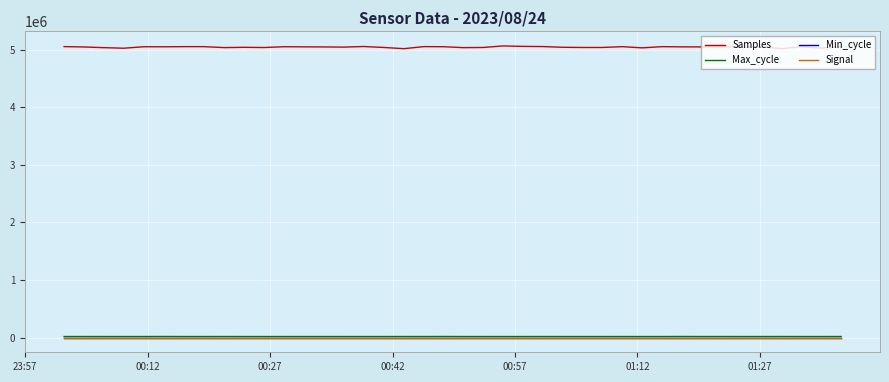

Which series has the widest spread of values?

Samples